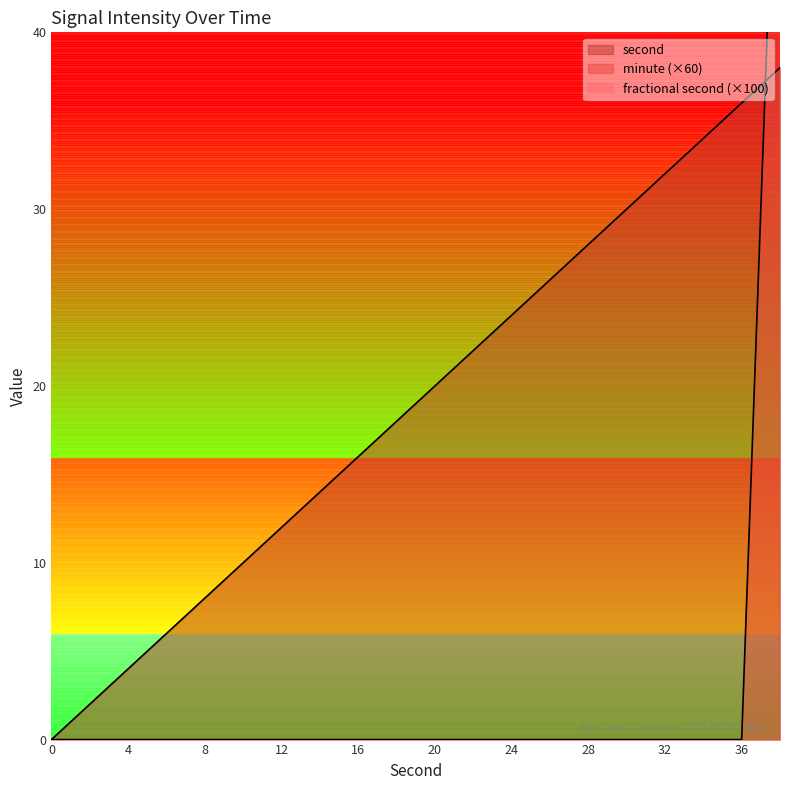

True or false: minute has more than 1 interior local peaks.

False